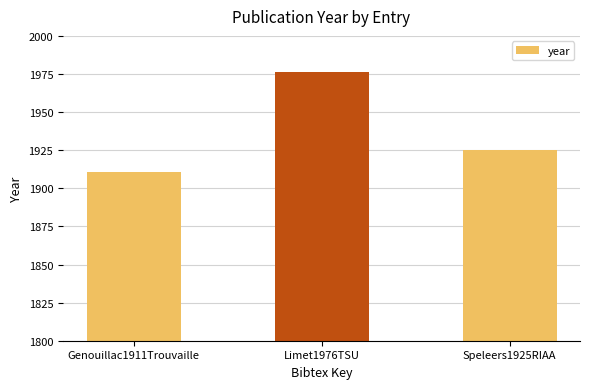

Approximately how many times larger is the value at Limet1976TSU compared to Genouillac1911Trouvaille?

1.0